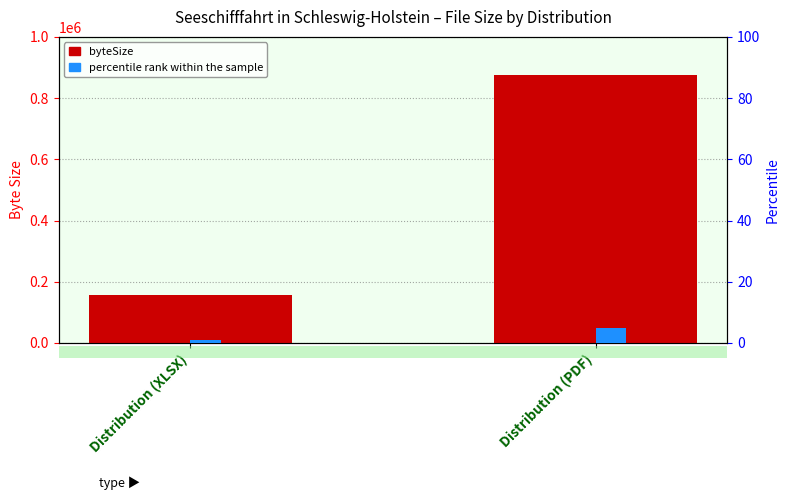

Count the byteSize values in the range 158236 to 876658.

2